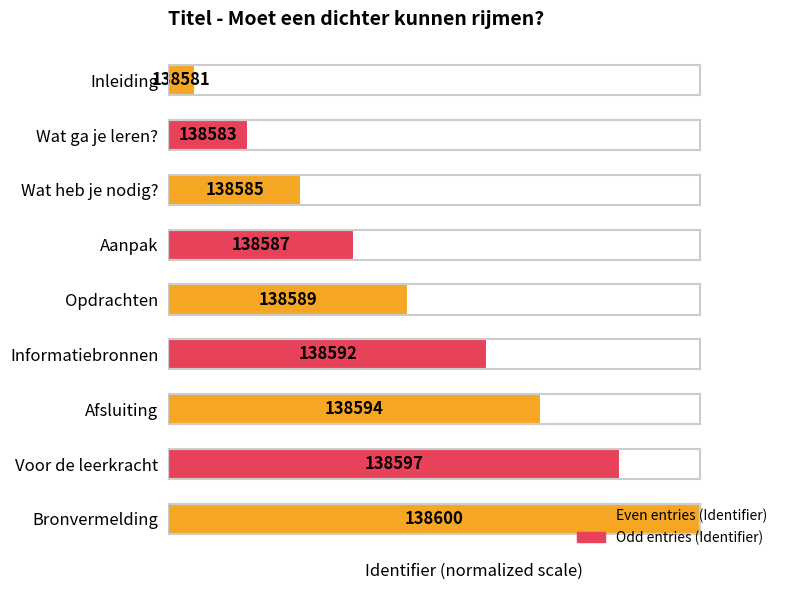

What is the average value?

49